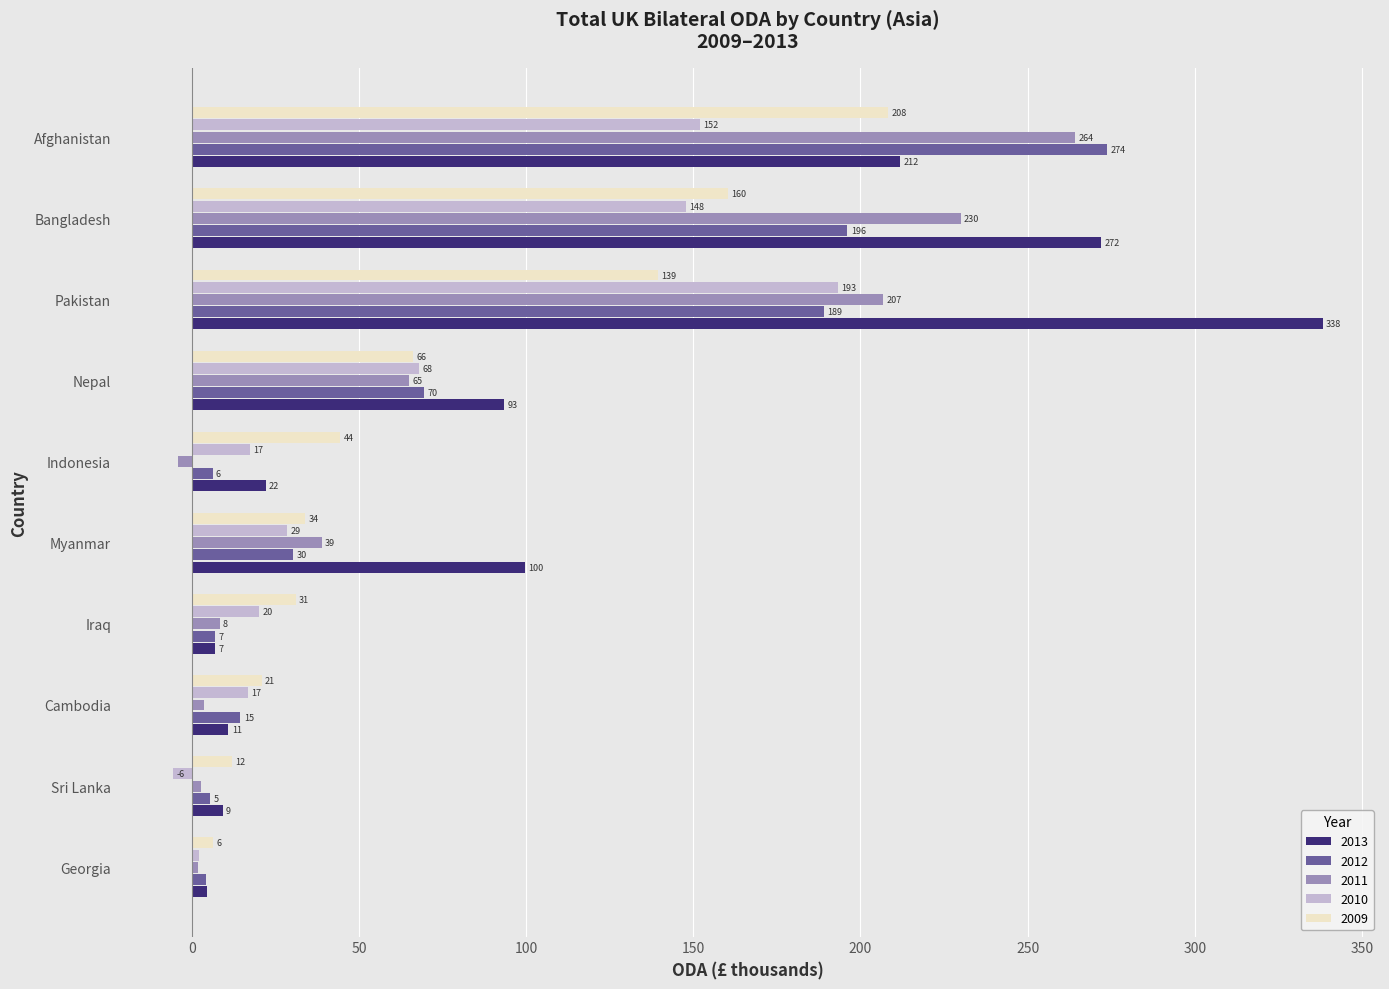

What is the minimum value for 2013?

4.5